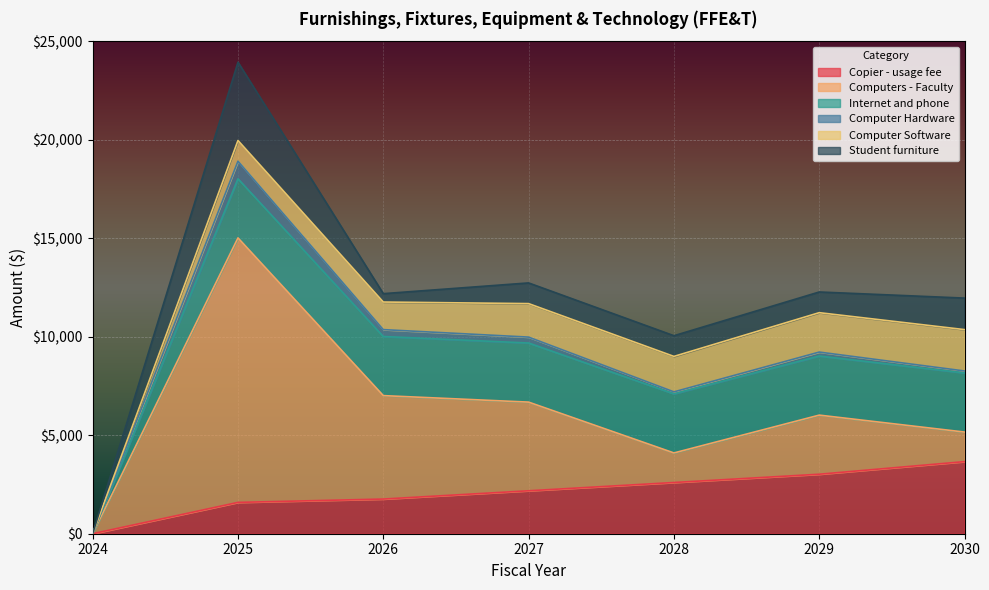

Reading left to right, transcribe all the data shown in this chart.

Copier - usage fee: 0	1590	1760	2180	2600	3020	3660
Computers - Faculty: 0	13425	5250	4500	1500	3000	1500
Internet and phone: 0	3000	3000	3000	3000	3000	3000
Computer Hardware: 0	895	350	300	100	200	100
Computer Software: 0	1050	1400	1700	1800	2000	2100
Student furniture: 0	3975	425	1050	1050	1050	1600